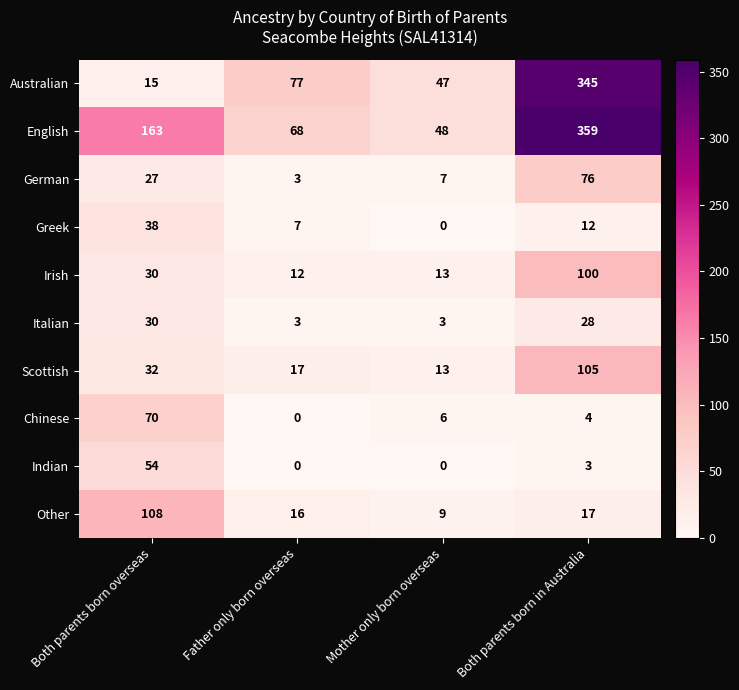

How many positive values does the Chinese series have?

3